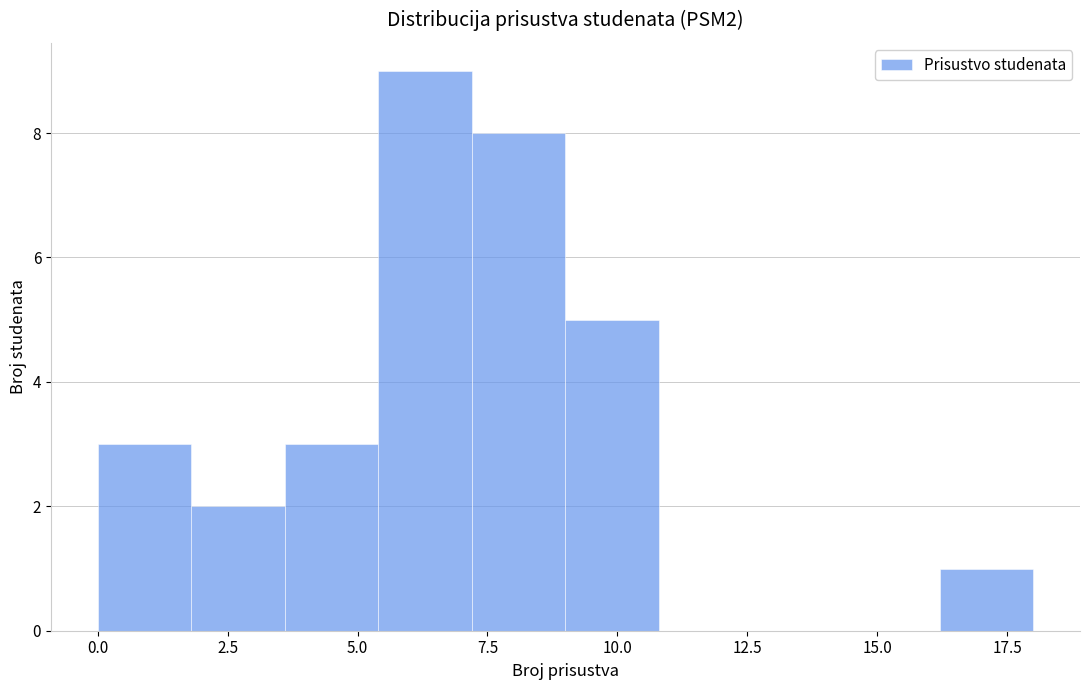

Read against the x-axis, roughly where is the centre of the tallest bar?

6.5